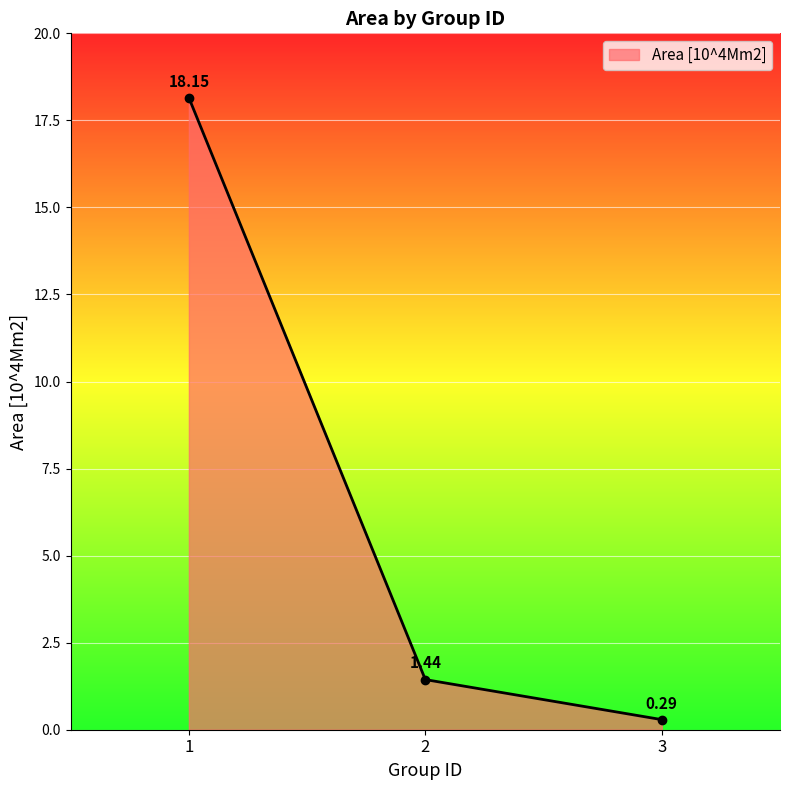

List the labels in order of value, smallest first.

3, 2, 1